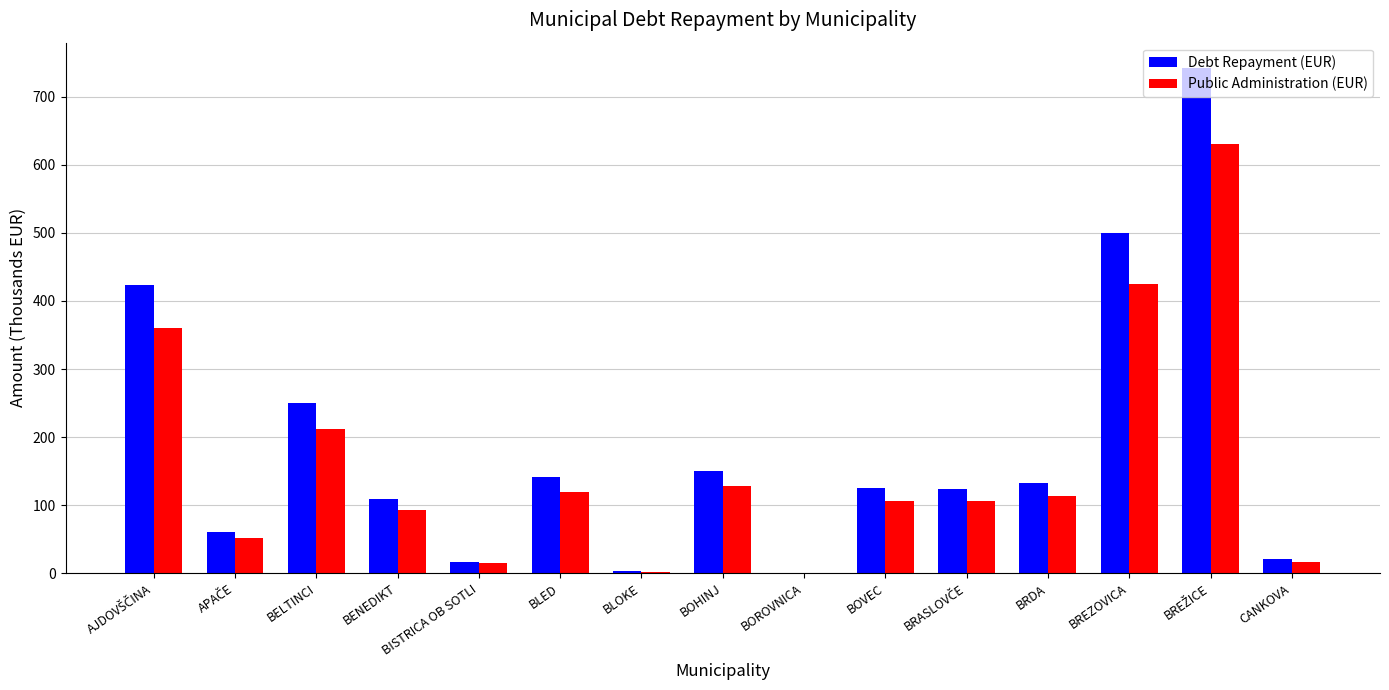

Which series changed the most between BELTINCI and CANKOVA?

Debt Repayment (EUR)